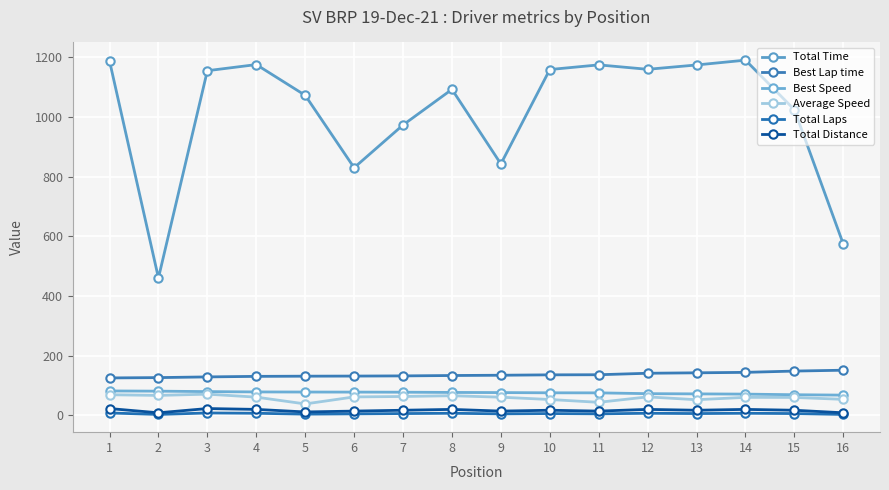

What is the sum of the Total Distance values at 1 and 15?

39.9